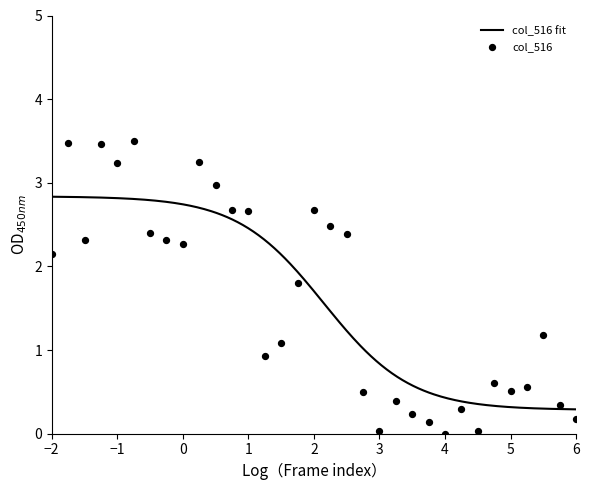

What is the minimum value for col_516 fit?

0.3